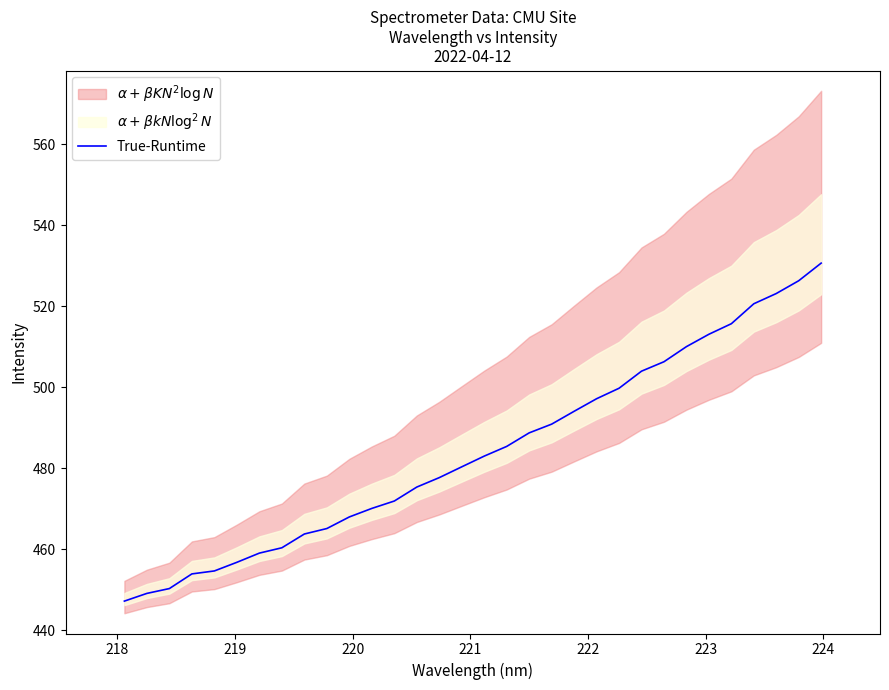

What is the value of the 7th point from the left?

459.0